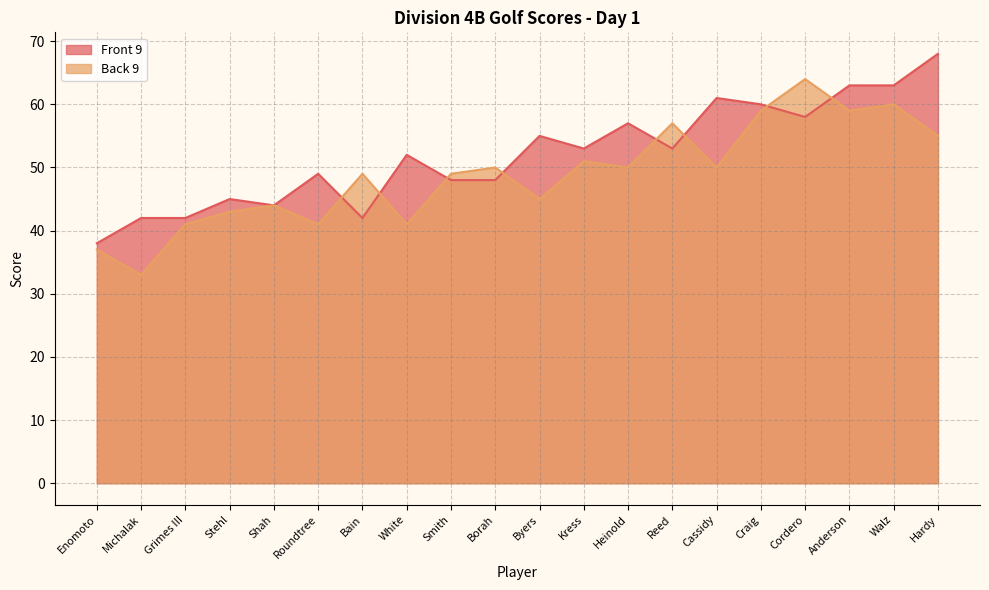

What is the difference between the second highest and second lowest values in the Front 9 series?

21